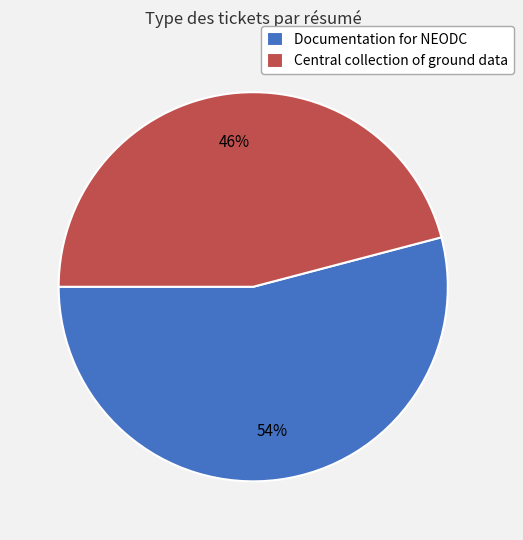

Which slice is the smallest?

Central collection of ground data